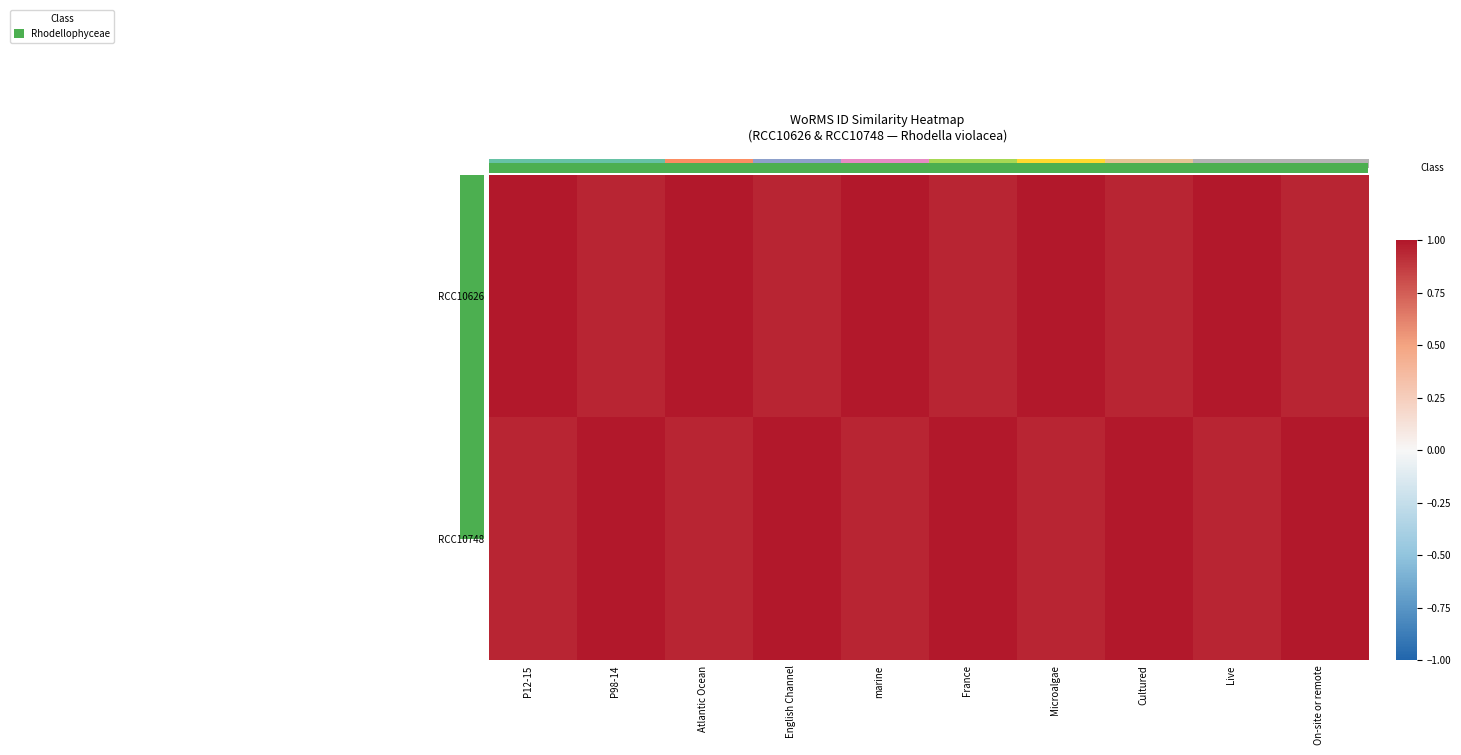

Is it true that row_0 equals 0.3 at 2?

False